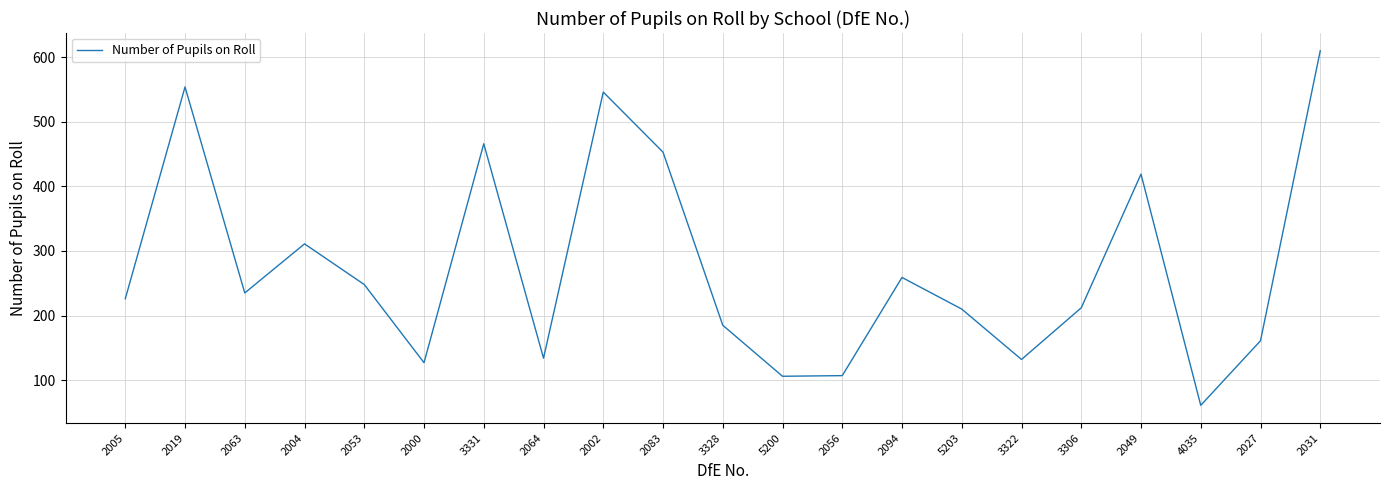

Which label corresponds to the smallest value in the chart?

4035